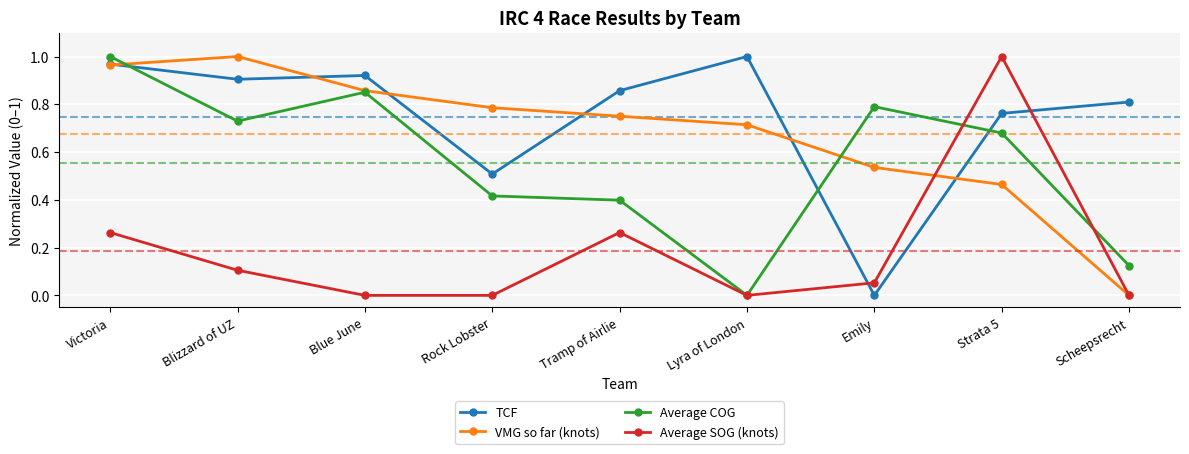

Where is the first local maximum for VMG so far (knots)?

Blizzard of UZ